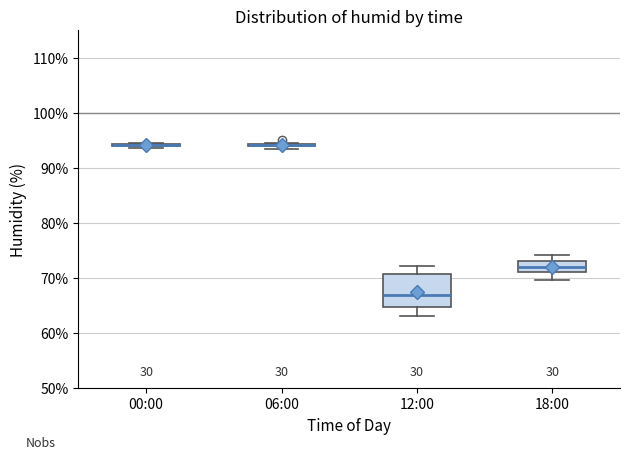

Reading left to right, read every box against the y-axis: the position of its median line, the range the box covers, and the ends of its whiskers. The values are not printed on the chart, so give them approximately, as read against the axis.

00:00: box collapsed to a line at 94, whiskers 94 to 95
06:00: box collapsed to a line at 94, whiskers 94 to 95
12:00: median 67, box 65 to 71, whiskers 63 to 72
18:00: median 72, box 71 to 73, whiskers 70 to 74